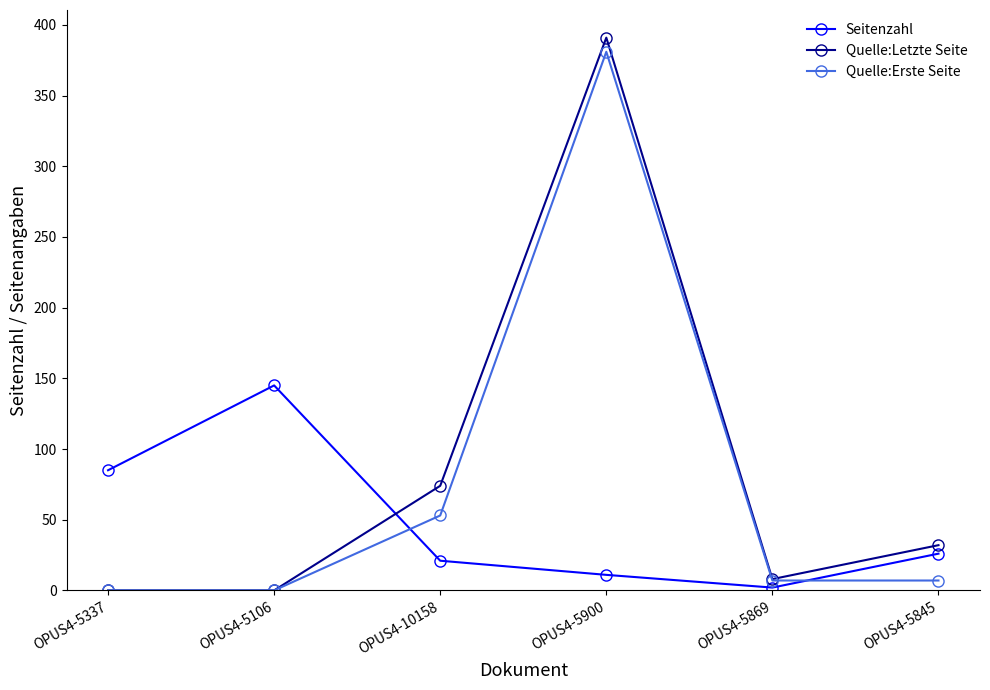

In Seitenzahl, how many points are lower than both neighbors (excluding endpoints)?

1